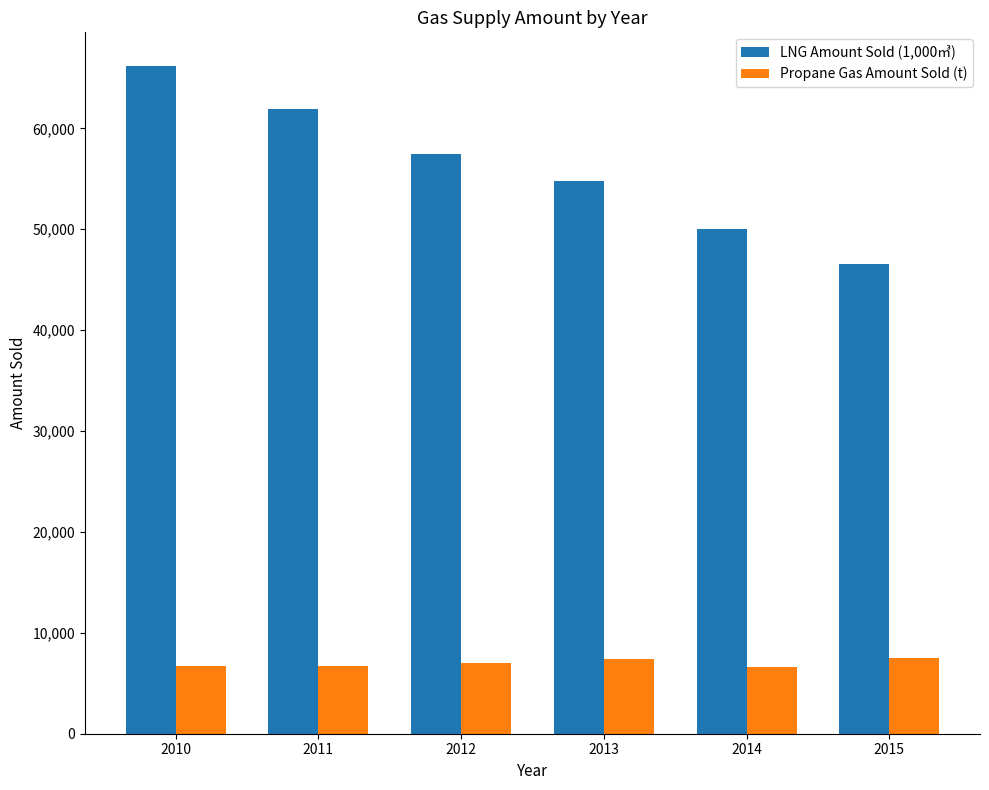

True or false: Propane Gas Amount Sold (t) has a value of 11454 at 2011.

False